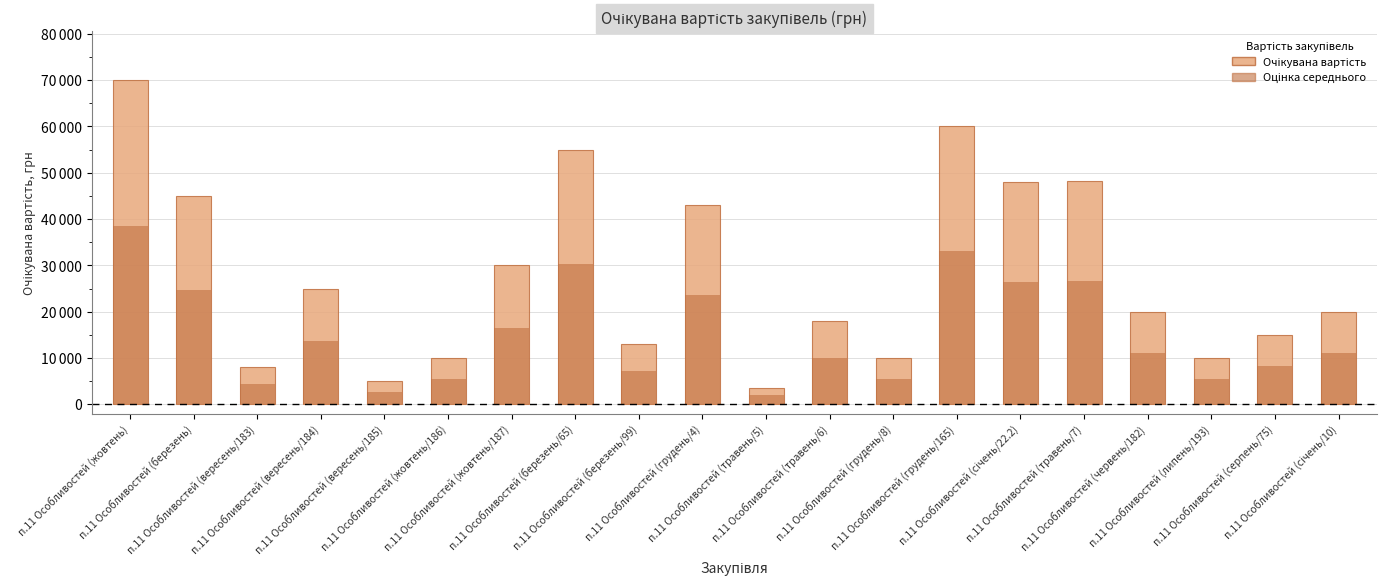

What is the difference between the values at п.11 Особливостей (травень/7) and п.11 Особливостей (березень/65)?

6700